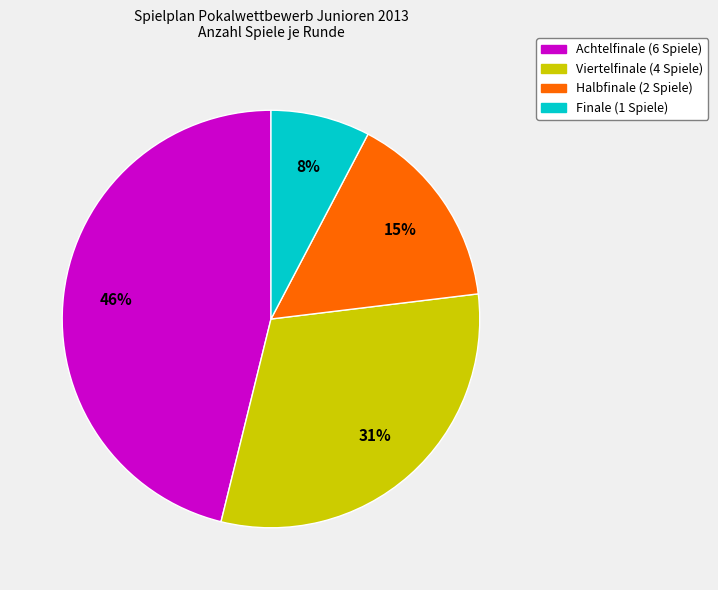

Combined, do Finale and Viertelfinale account for over 50%?

No